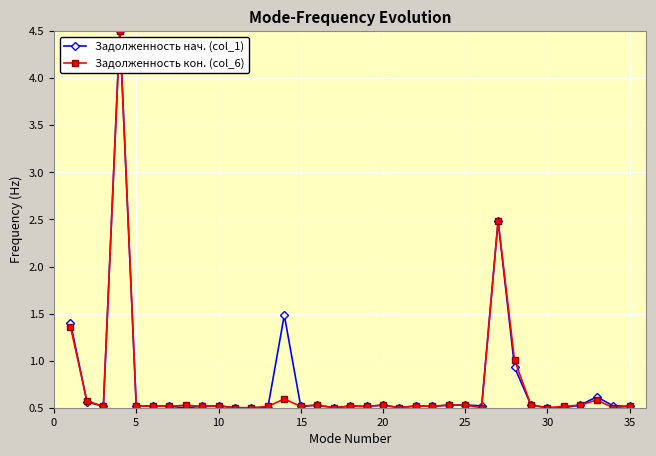

What is the value of the Задолженность нач. (col_1) point at the 30th from the left?

0.5